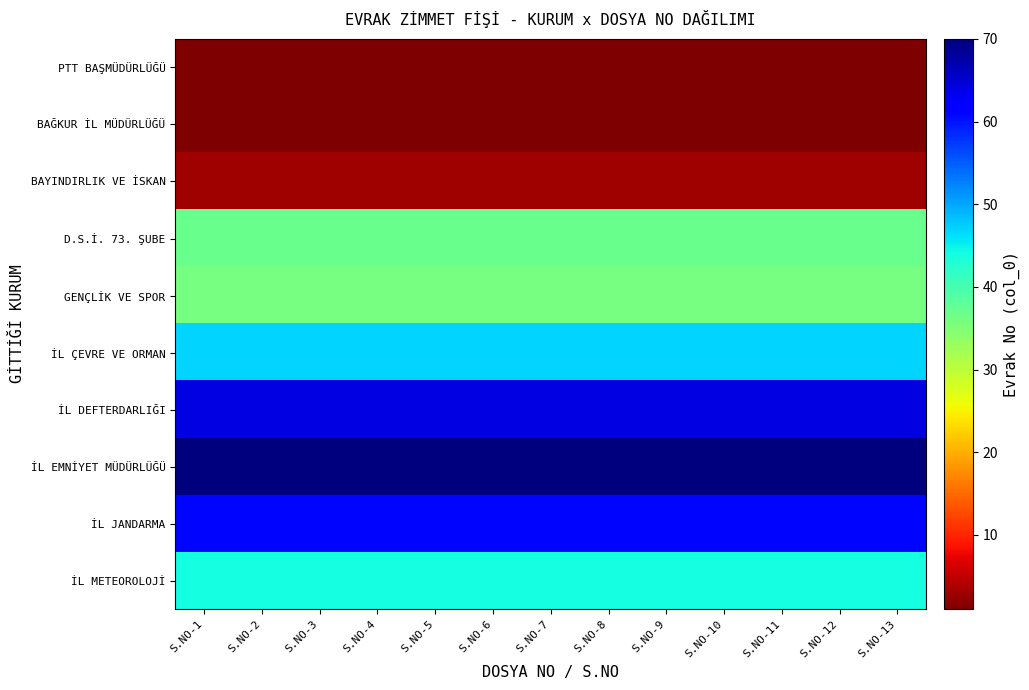

Which series has the largest total across all categories?

İL EMNİYET MÜDÜRLÜĞÜ